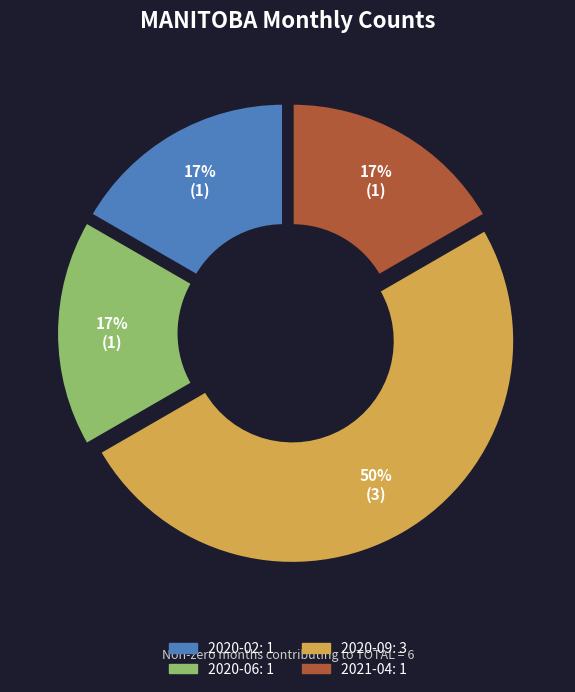

How many slices are in this pie chart?

4